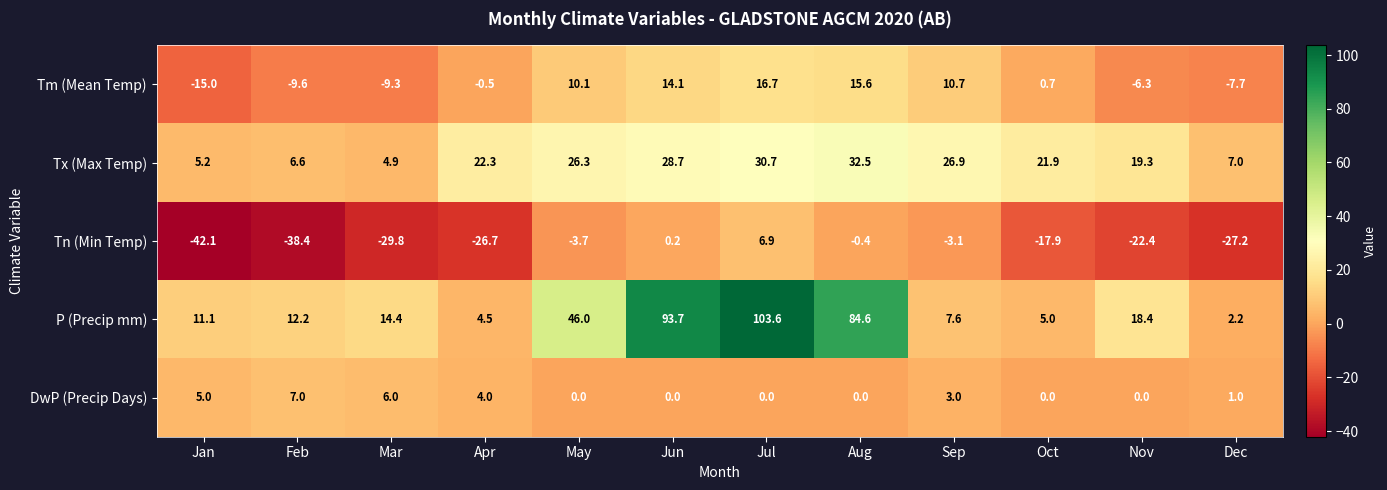

What is the sum of all Tx (Max Temp) values?

232.3